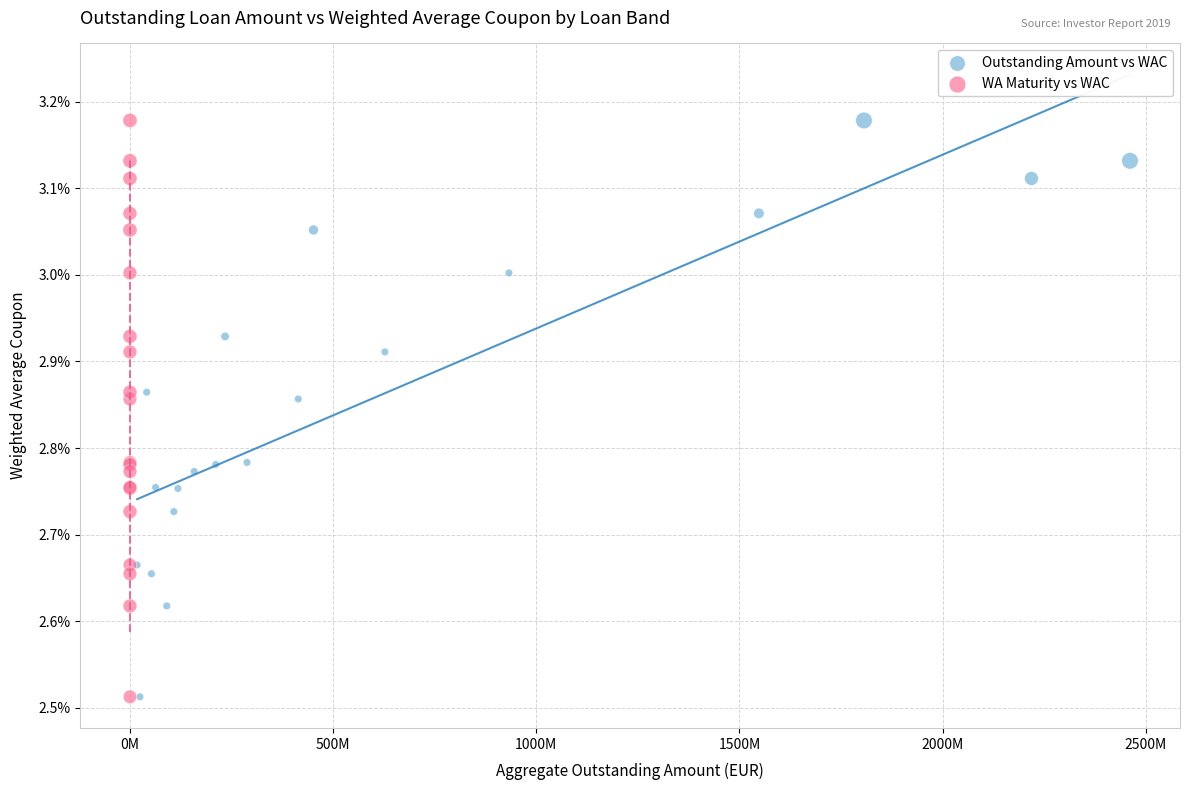

What are all the series names shown in the legend?

Outstanding Amount vs WAC, WA Maturity vs WAC